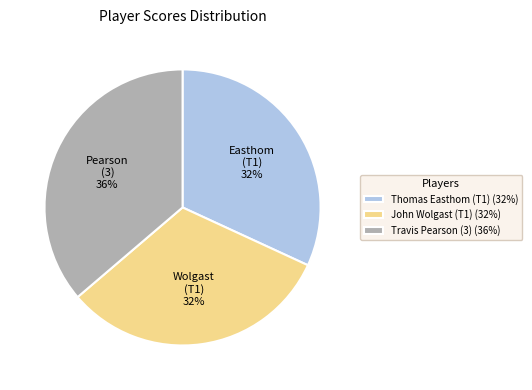

What percentage is the Travis Pearson (3) slice, to the nearest percent?

36%